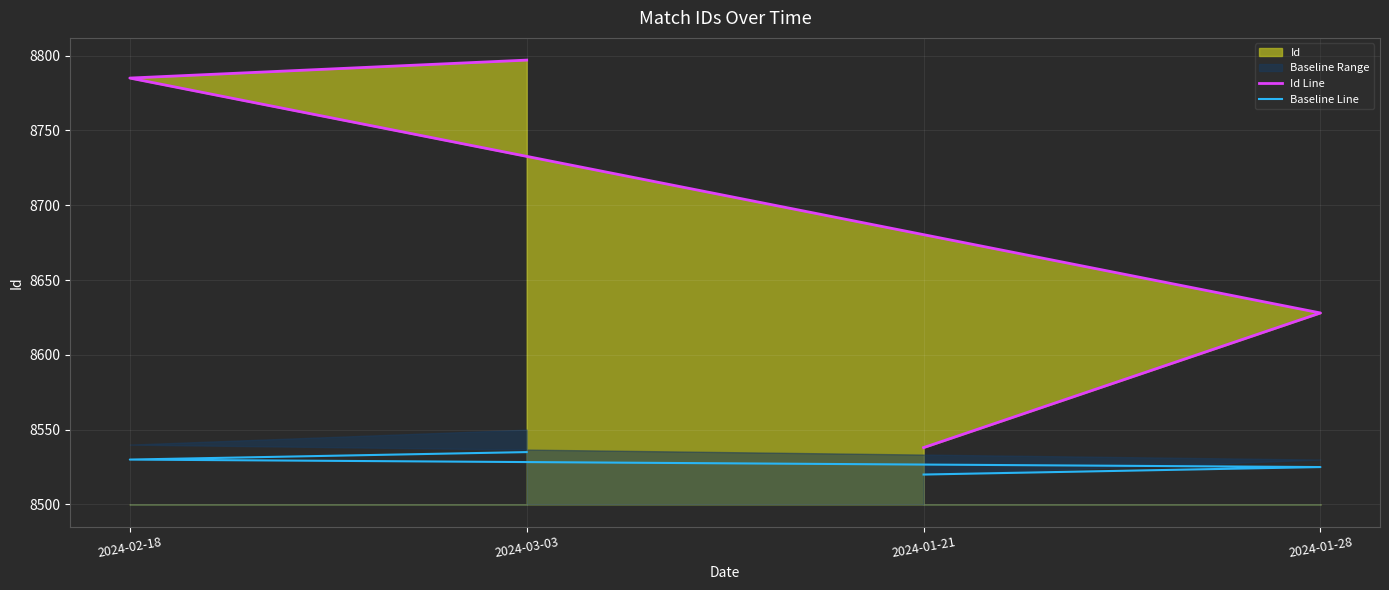

What is the difference between the maximum and minimum values in the Baseline Line series?

15